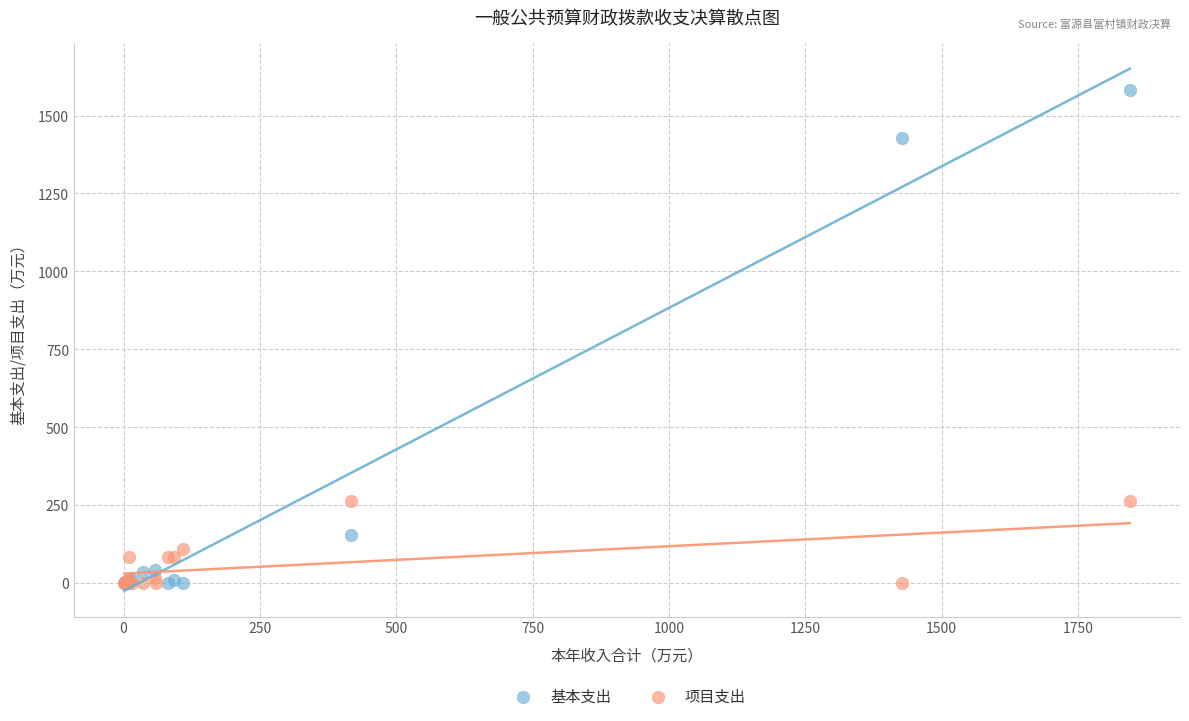

Which series has the widest spread of Y values?

基本支出